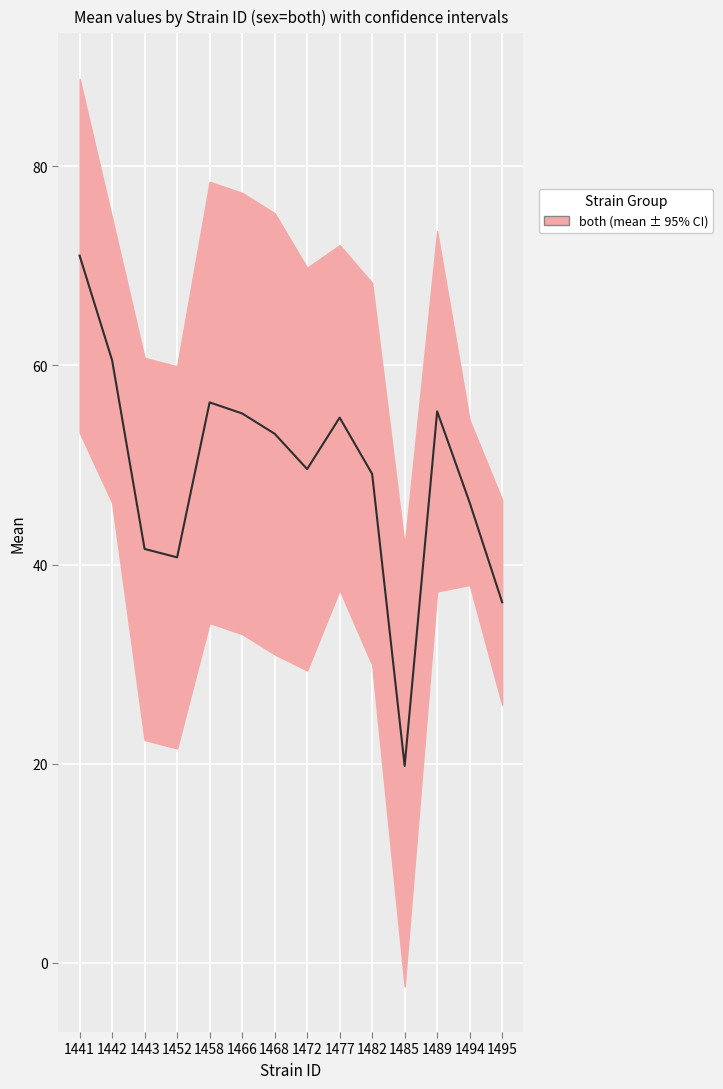

Rank the categories by value from lowest to highest.

1485, 1495, 1452, 1443, 1494, 1482, 1472, 1468, 1477, 1466, 1489, 1458, 1442, 1441